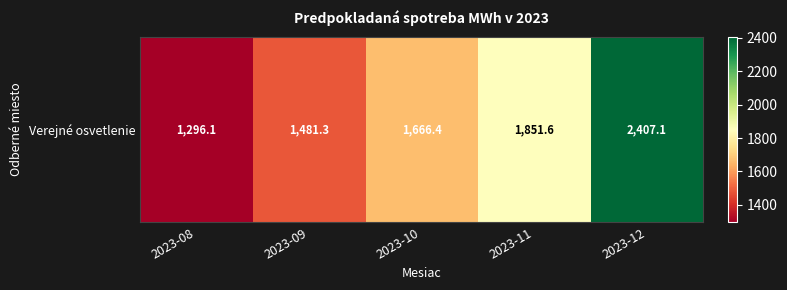

What is the change in value from 2023-09 to 2023-11?

+370.3